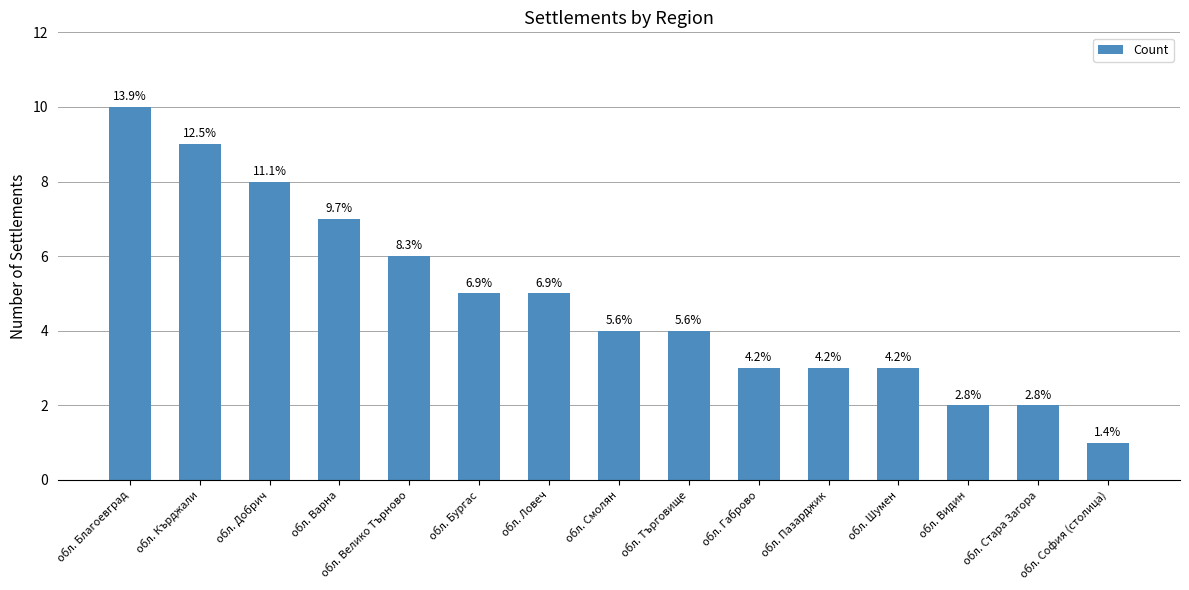

What is the minimum value shown in the chart?

1